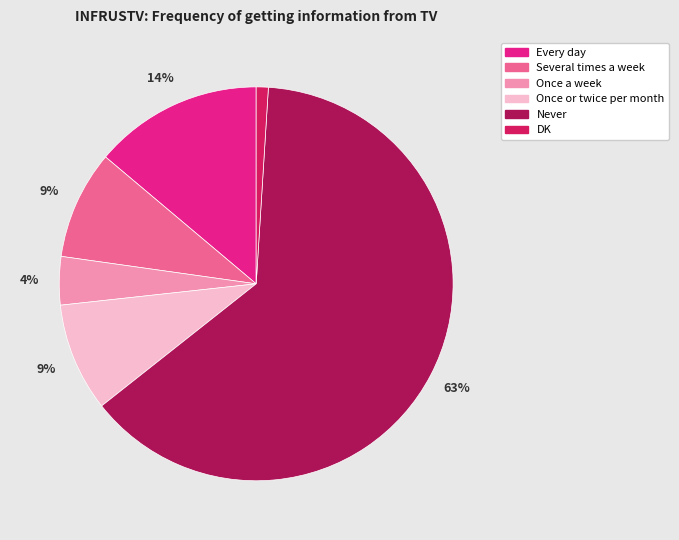

Does Several times a week account for over 50% of the chart?

No